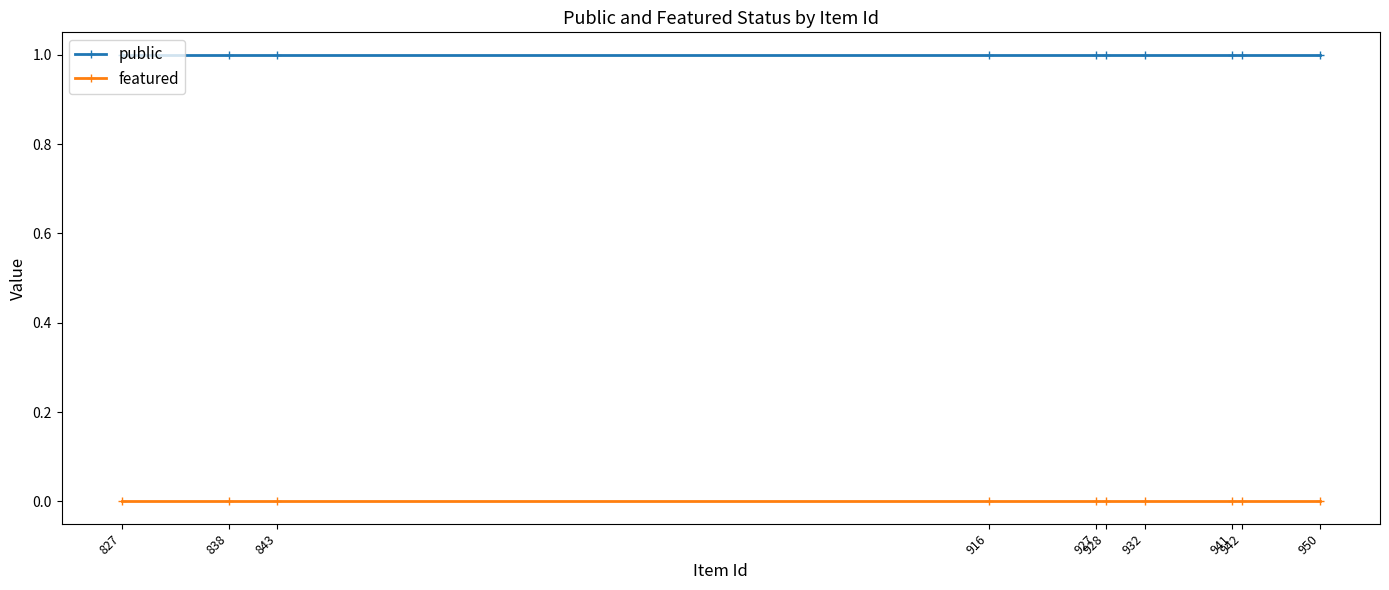

Which label corresponds to the largest value in the chart?

950